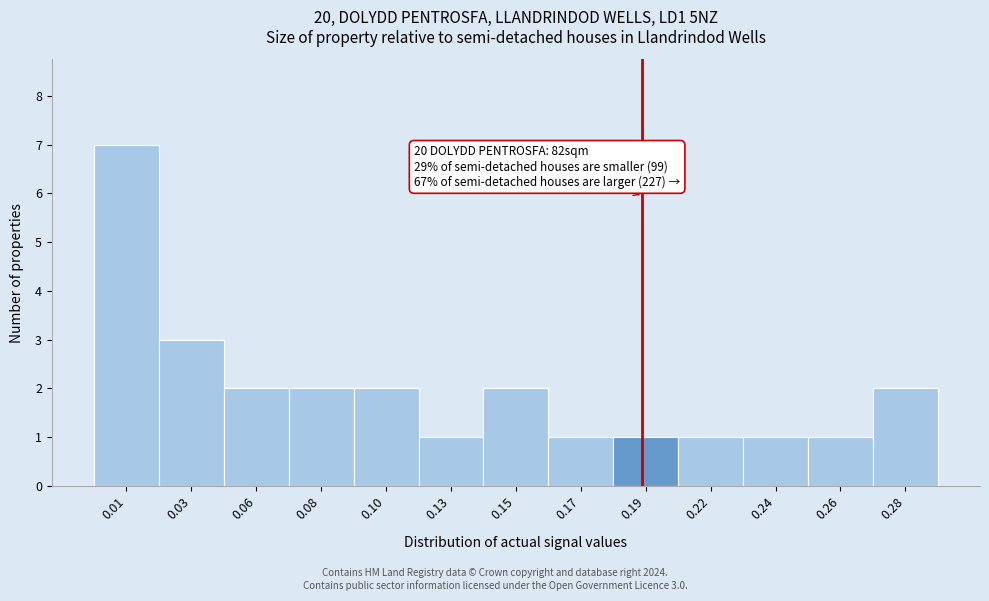

Reading left to right, what are all the values shown in this chart?

7	3	2	2	2	1	2	1	1	1	1	1	2